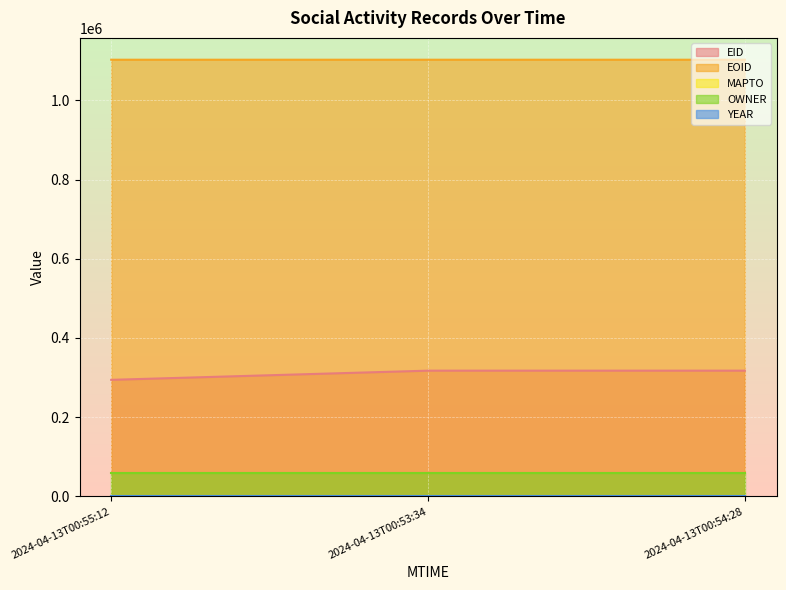

What is the value of the EOID point at the 1st from the left?

1102770